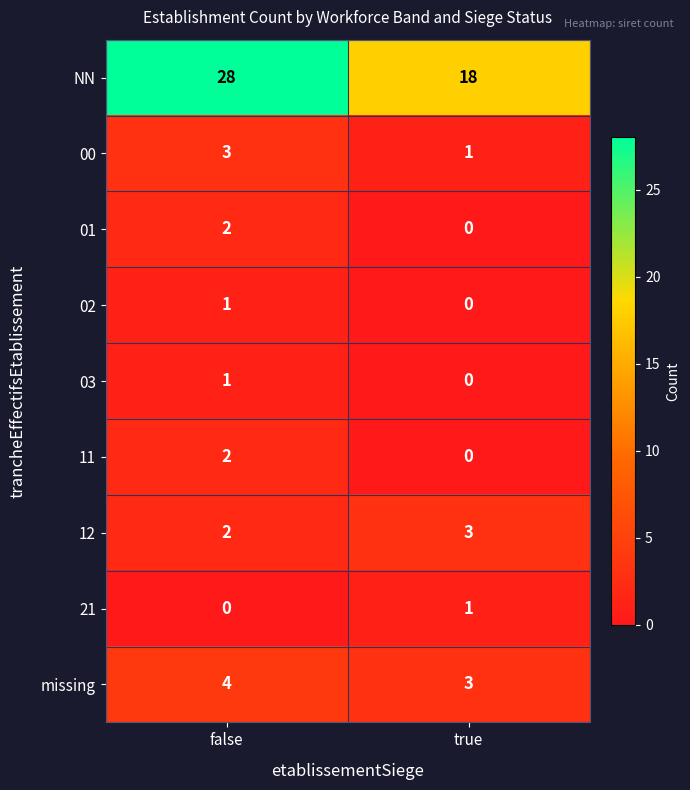

Read the missing value at false.

4